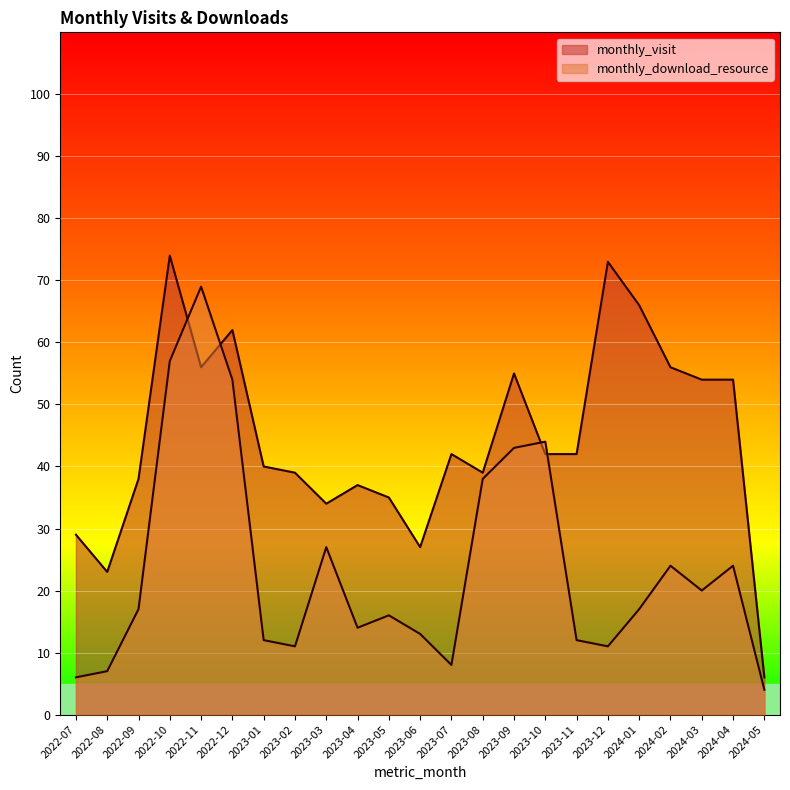

How many values in the monthly_visit series are below 42?

11